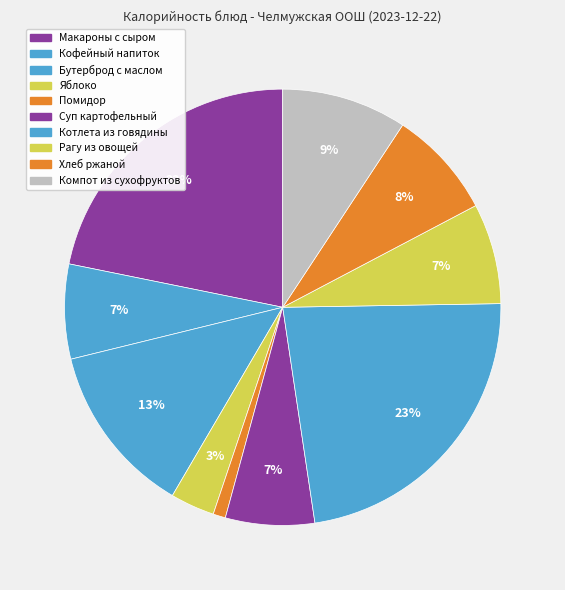

Count the number of slices in the pie.

10